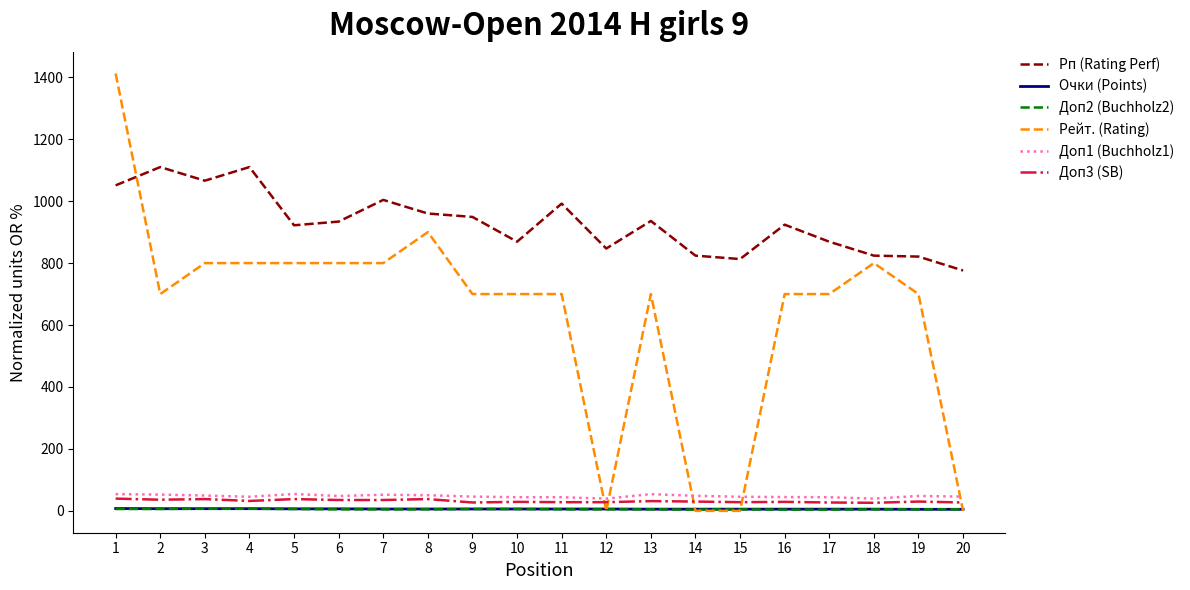

What is the spread (max minus min) of values at 13?

931.0